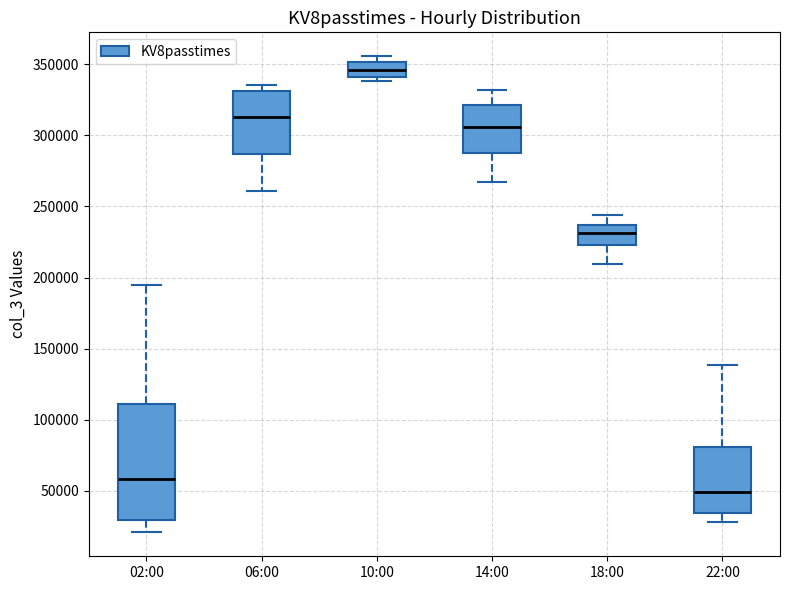

Where does the median line of the box for 18:00 sit on the y-axis? The values are not printed on the chart, so give them approximately, as read against the axis.

230000